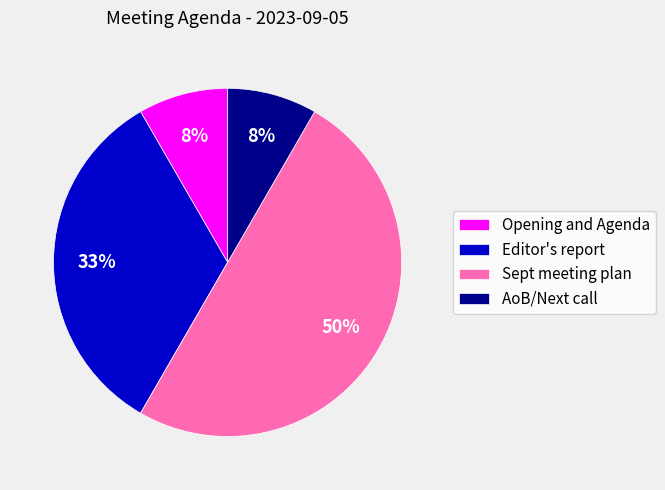

Which slice is the largest?

Sept meeting plan